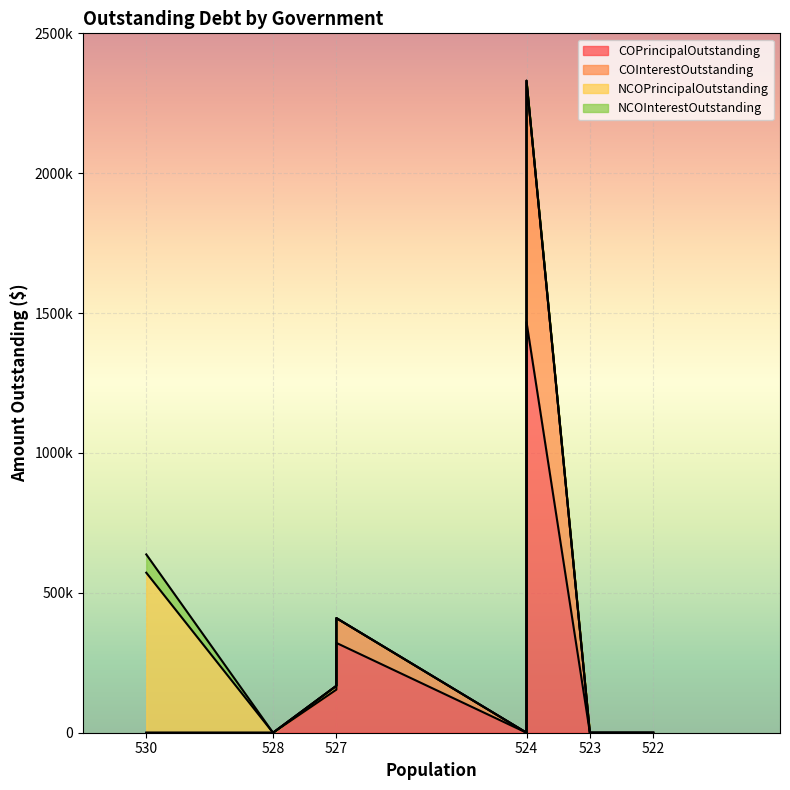

True or false: NCOInterestOutstanding has a value of -41190.6 at Encinal.

False